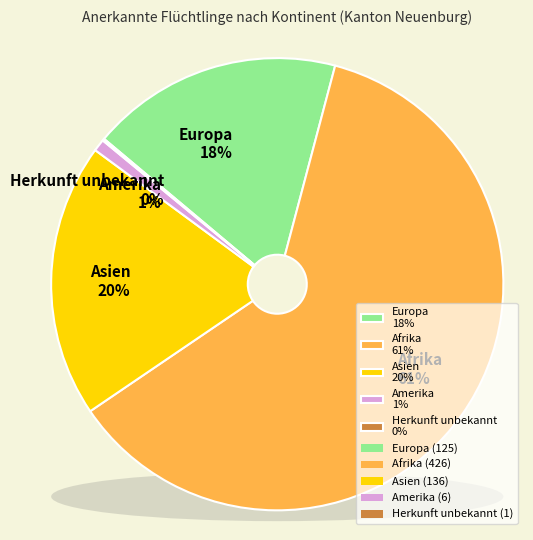

Does Asien account for over 50% of the chart?

No